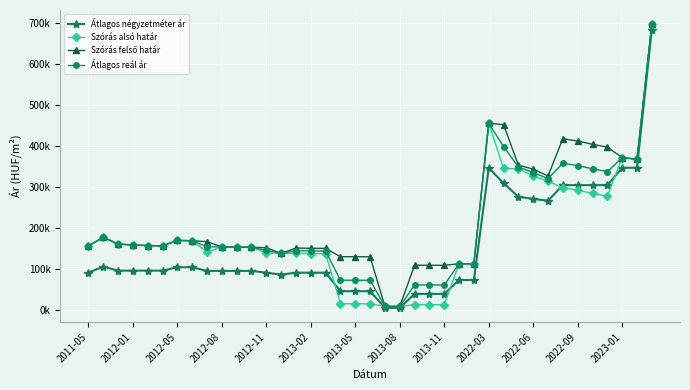

Is this an area chart (filled region under the line)?

No